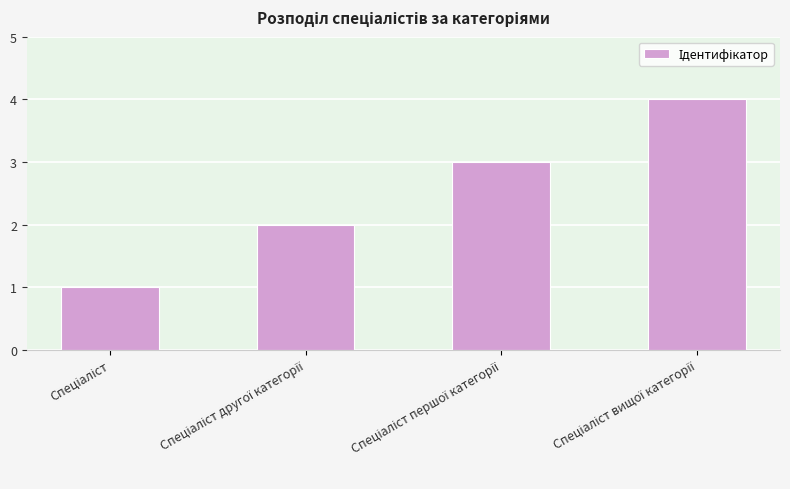

What is the difference between the maximum and minimum values?

3